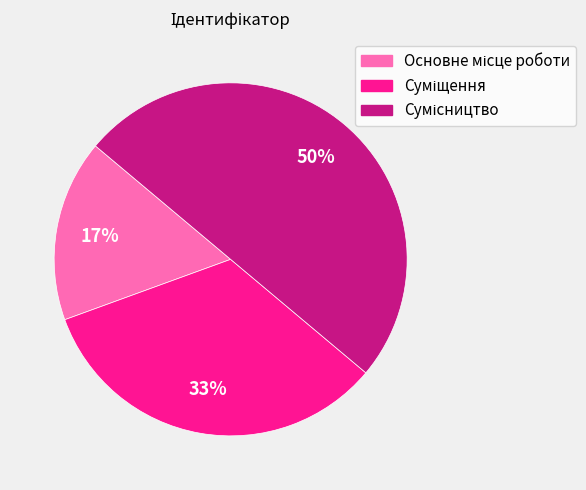

To the nearest percent, what is the difference between the largest and smallest slice percentages?

33%